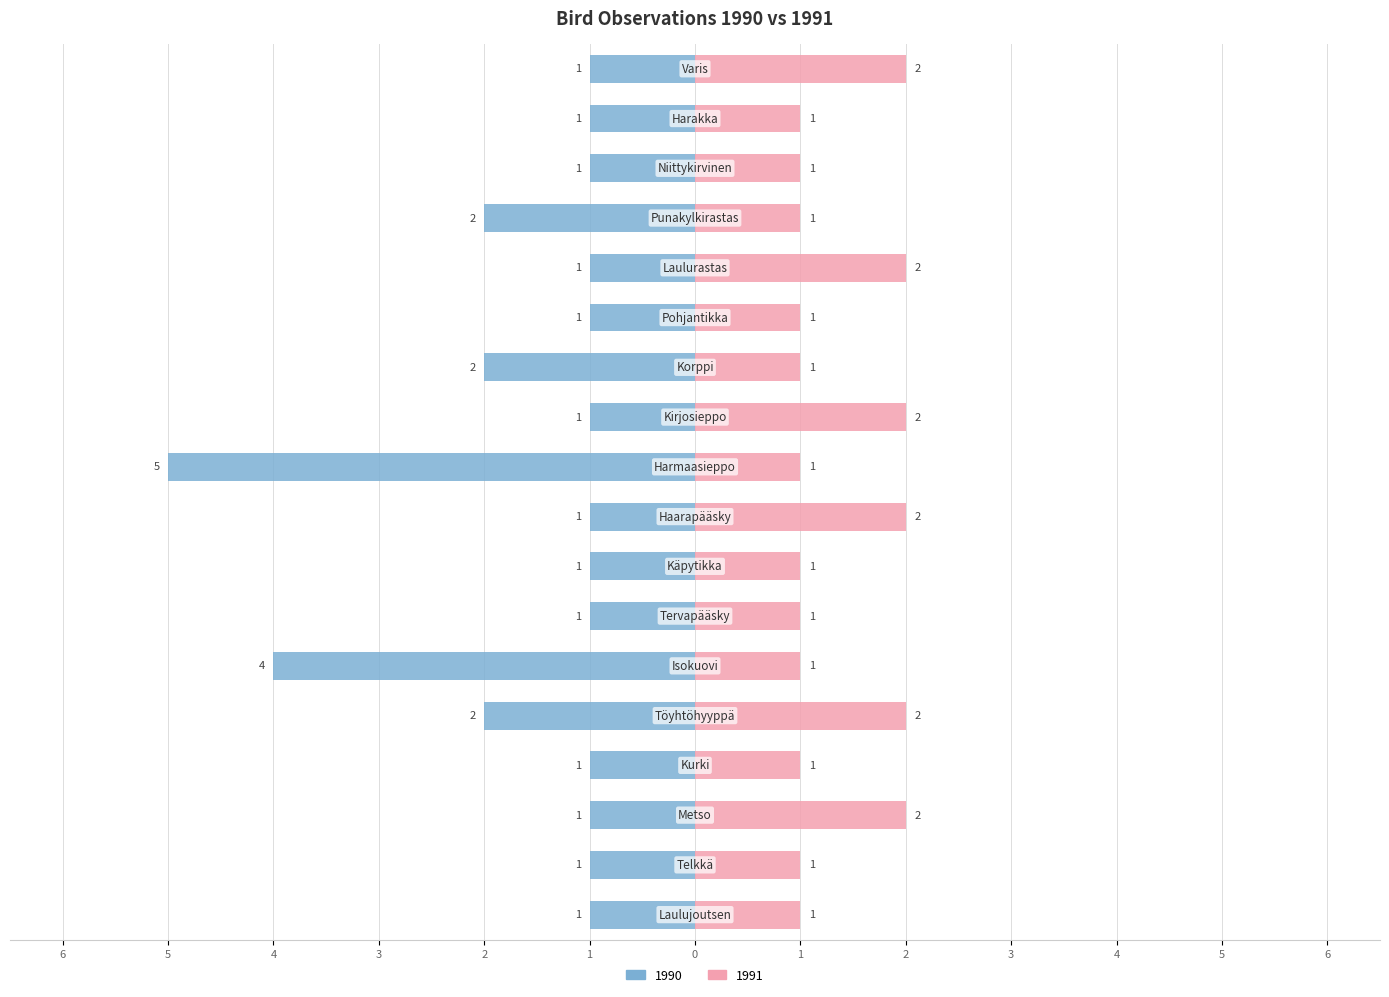

What is the average value of the 1990 series?

-2